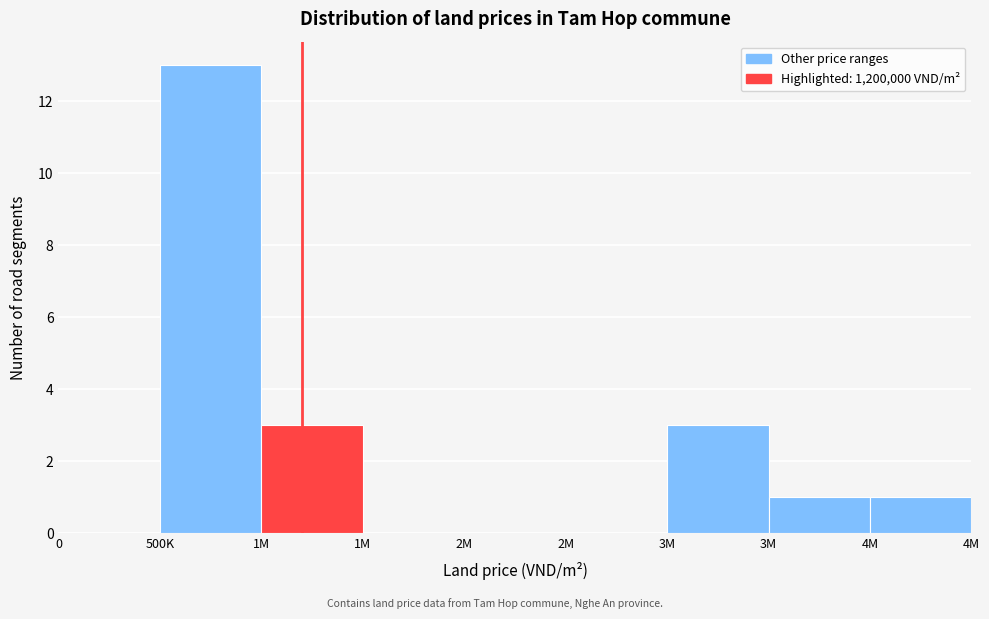

Count the number of categories in the chart.

9